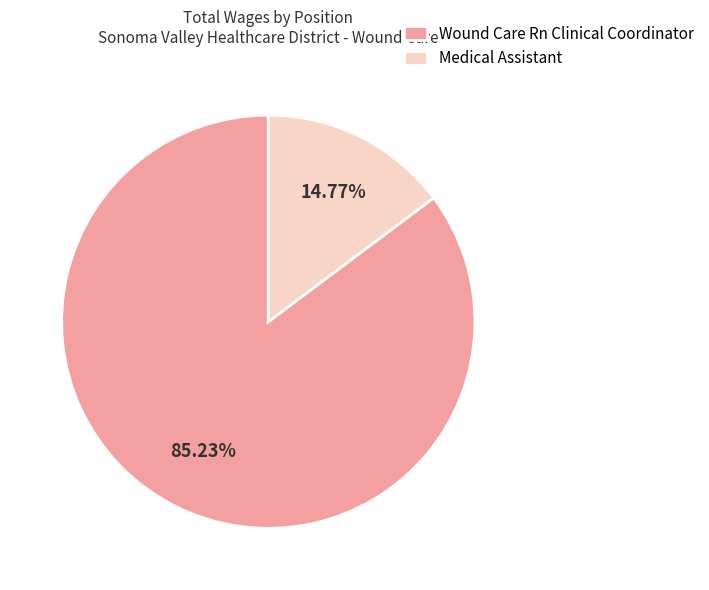

Which category has the smallest portion of the pie?

Medical Assistant